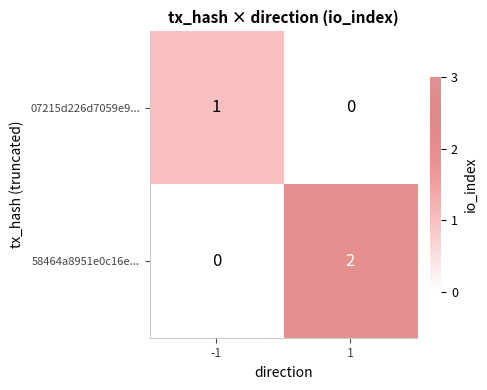

Rank the categories by 07215d226d7059e9... value from lowest to highest.

1, -1